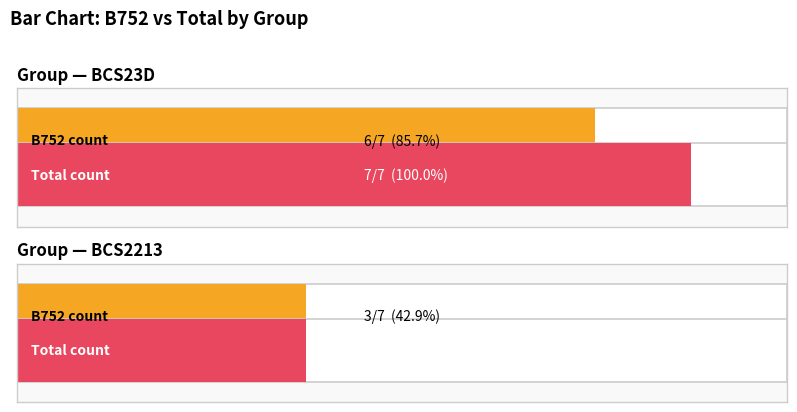

What is the label of the 1st bar from the left?

BCS23D